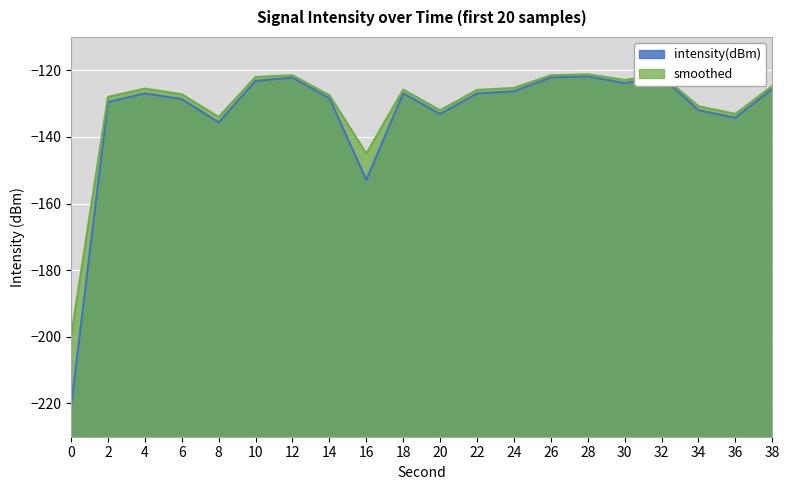

What is the value of the intensity(dBm) point at the 3rd from the left?

-126.9